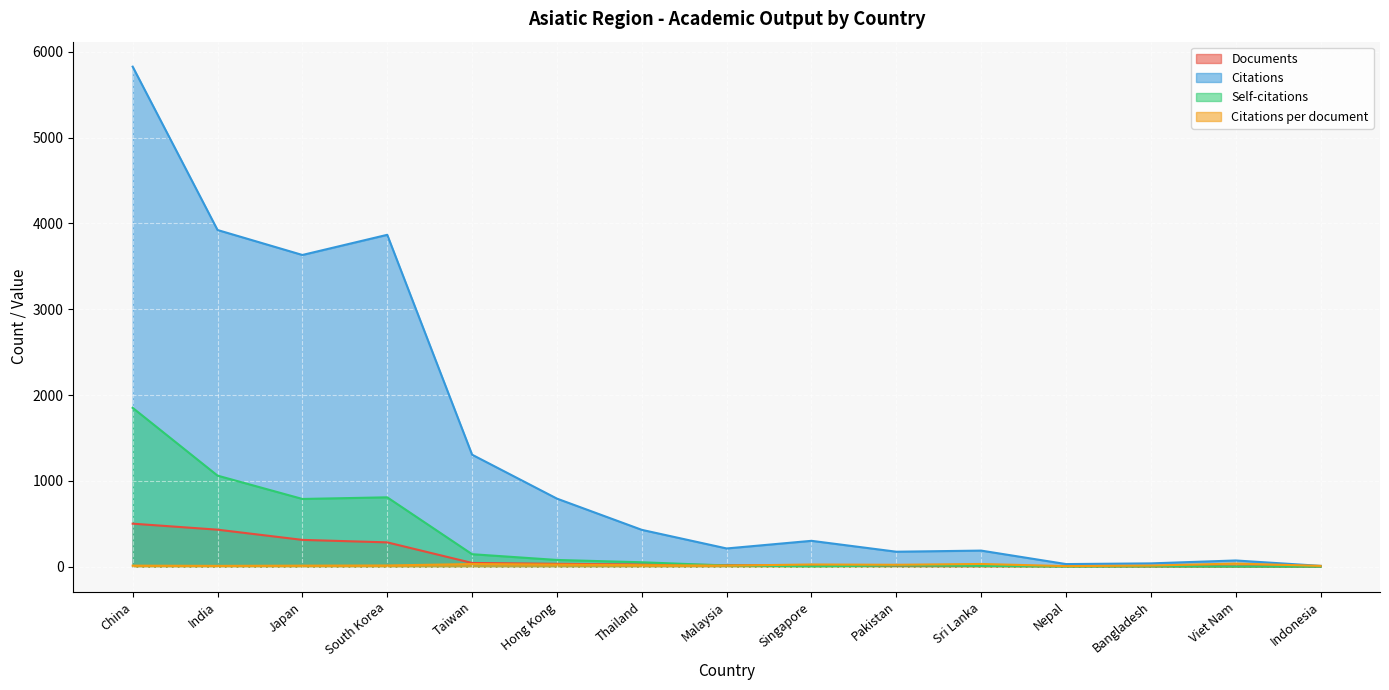

At how many categories does at least one series exceed 3054?

4